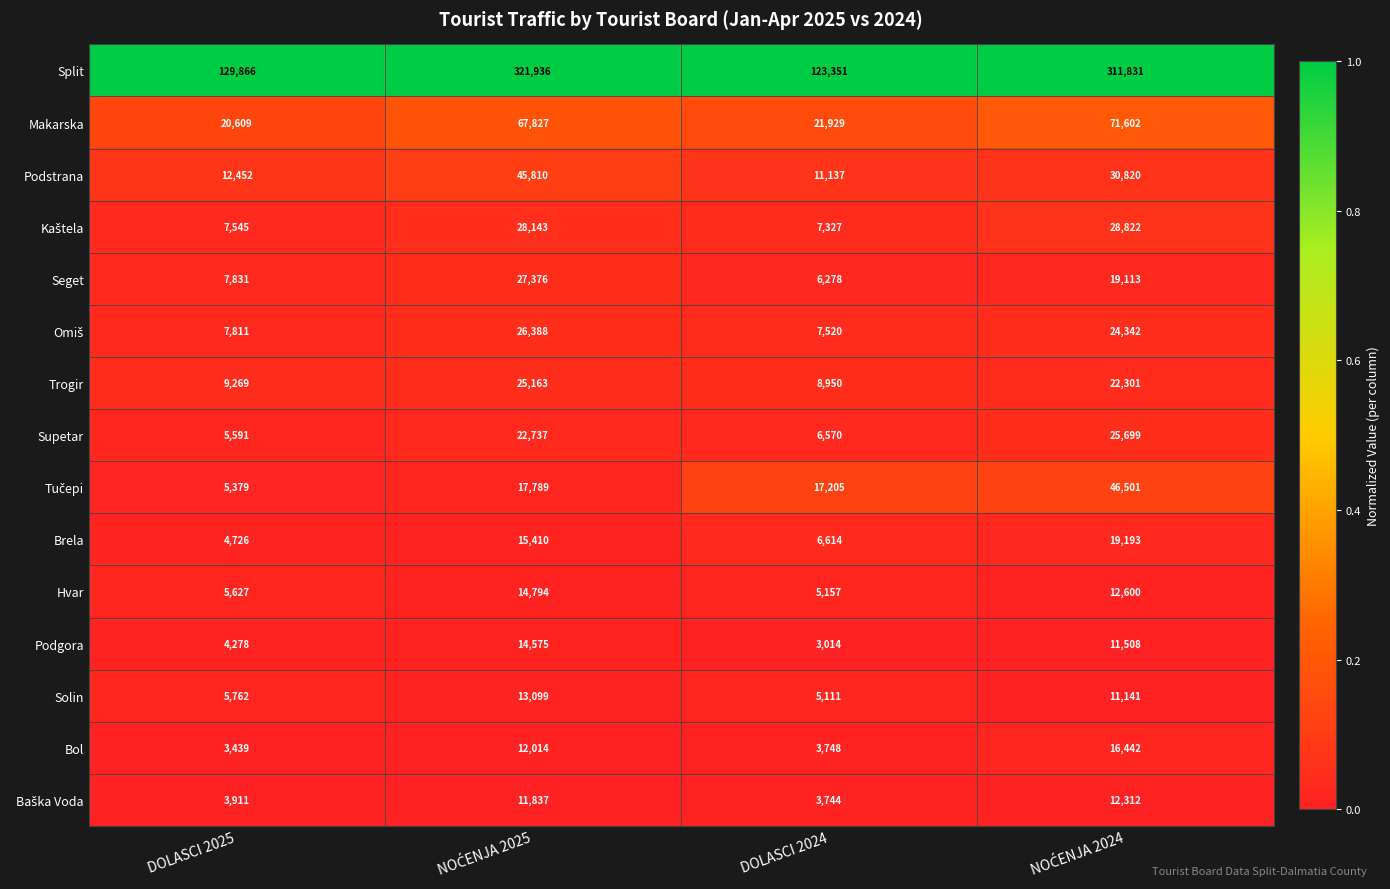

What is the difference between the highest and lowest values at DOLASCI 2025?

126427